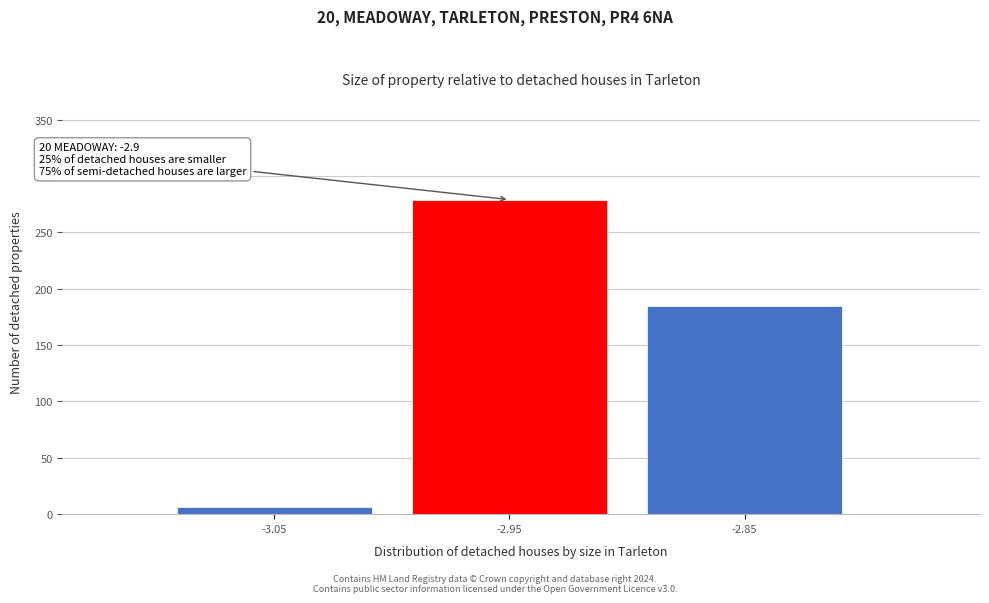

Reading left to right, extract all data points from this chart.

-3.05=6	-2.95=279	-2.85=185